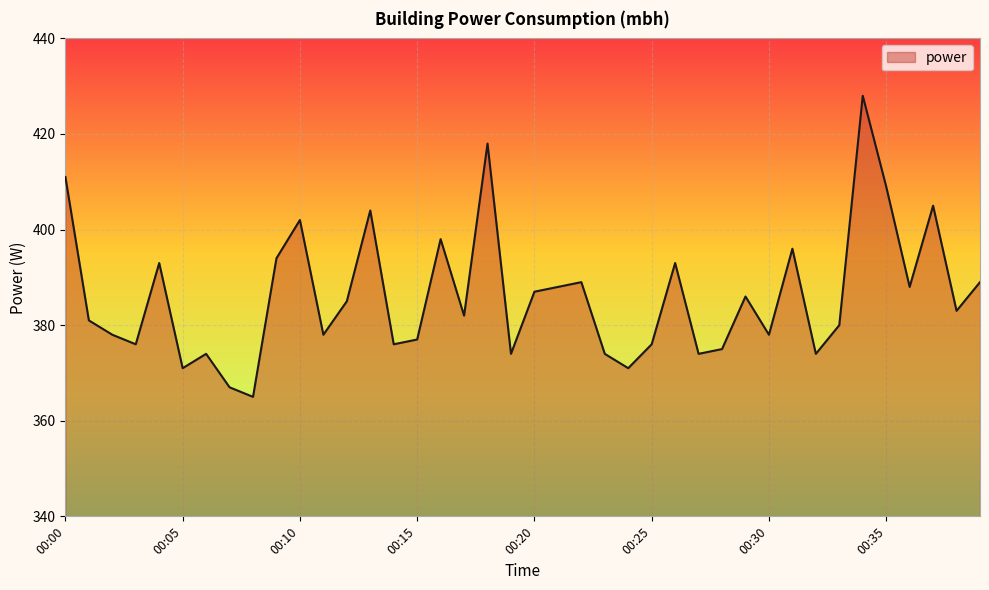

What is the greatest value displayed?

428